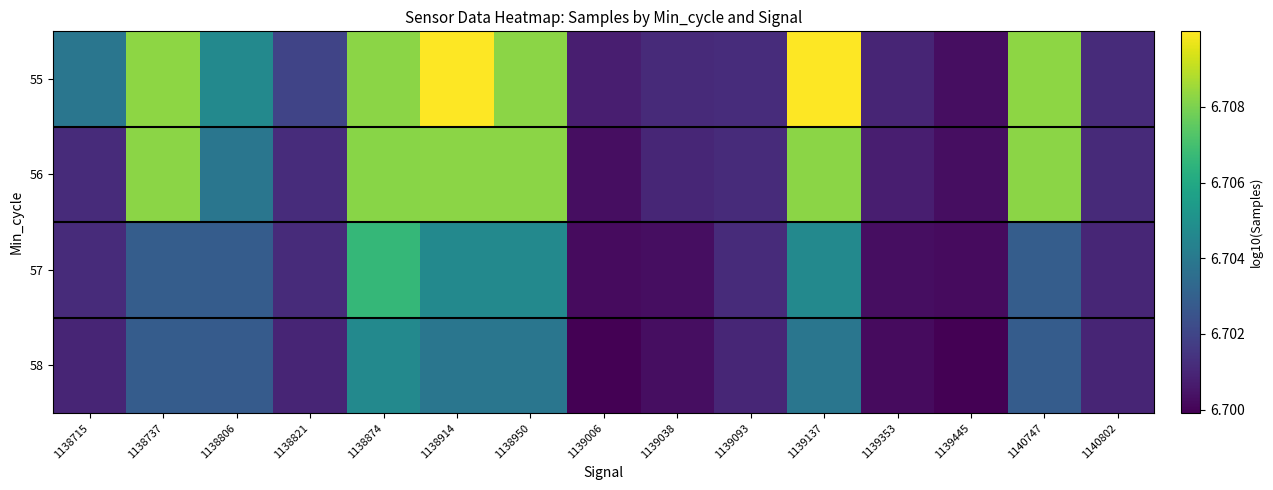

List the series in order of their peak value, lowest first.

58, 57, 56, 55